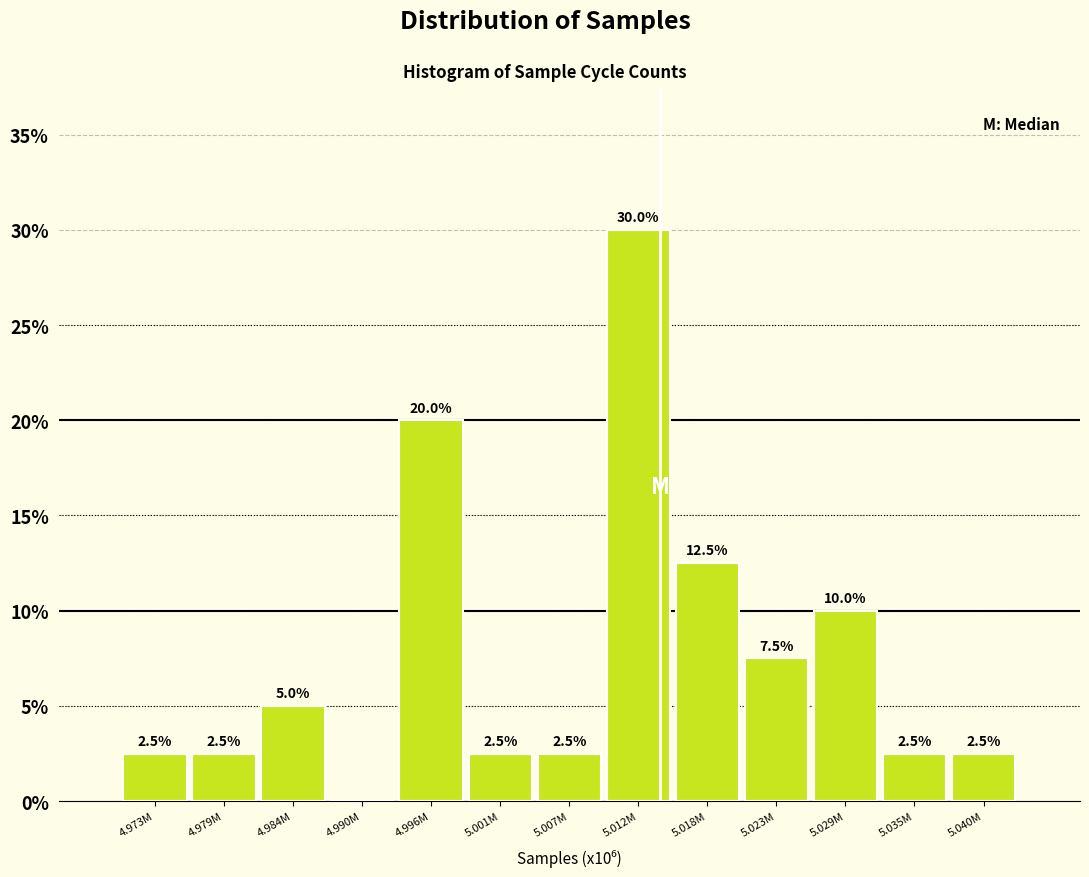

Reading left to right, list all the values displayed in this chart.

4.973M=2.5	4.979M=2.5	4.984M=5.0	4.990M=0.0	4.996M=20.0	5.001M=2.5	5.007M=2.5	5.012M=30.0	5.018M=12.5	5.023M=7.5	5.029M=10.0	5.035M=2.5	5.040M=2.5